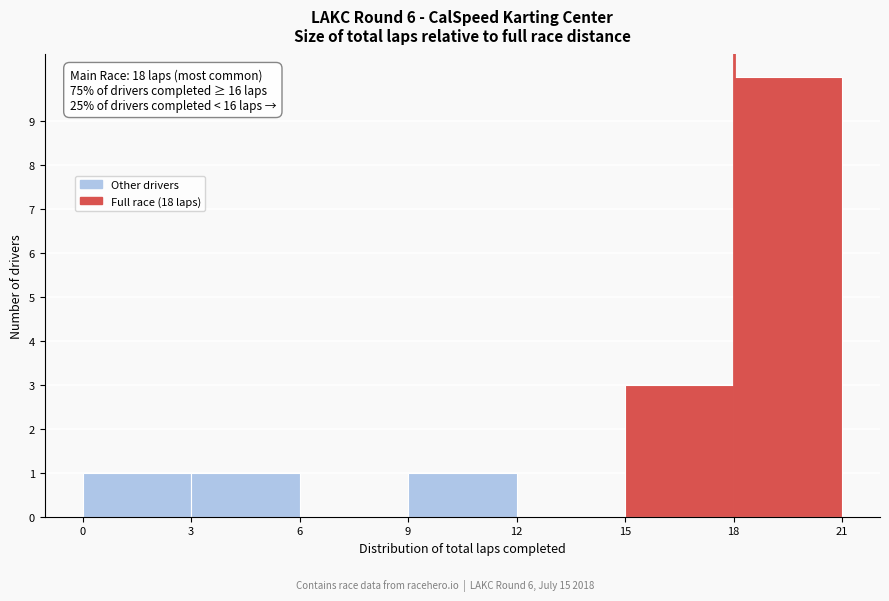

Which range on the x-axis has the tallest bar?

18 to 21